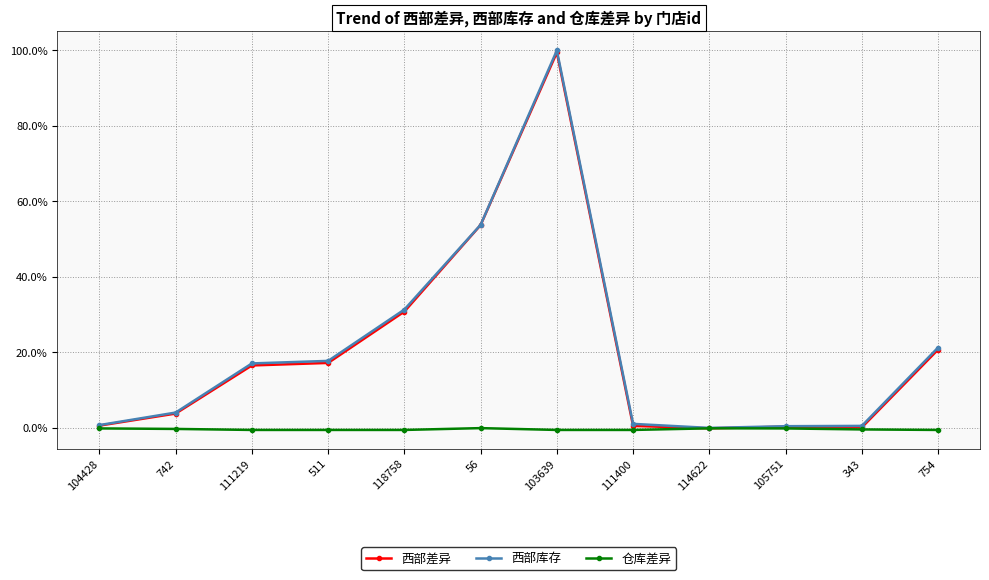

What is the sum of all 西部库存 values?

248.2